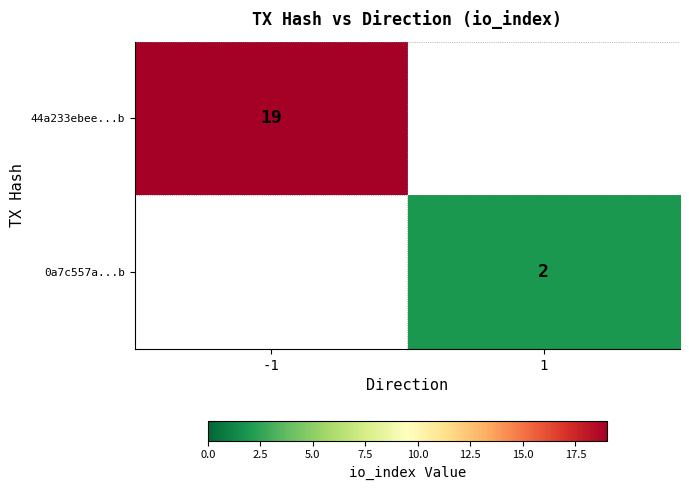

True or false: 44a233ebee...b has a value of 12 at -1.

False